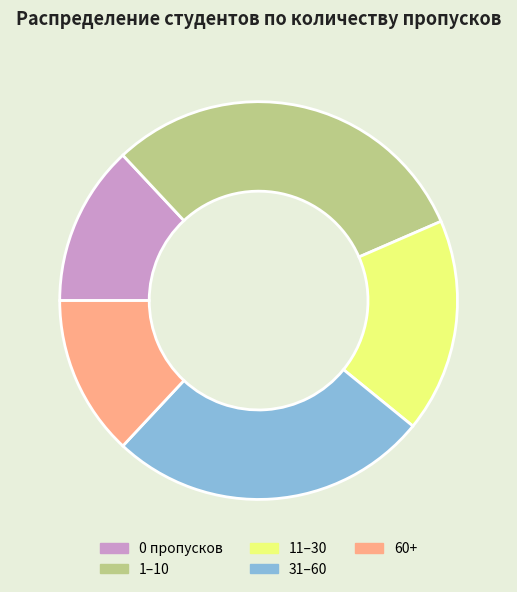

The 0 пропусков slice represents 13% of the pie. True or false?

True